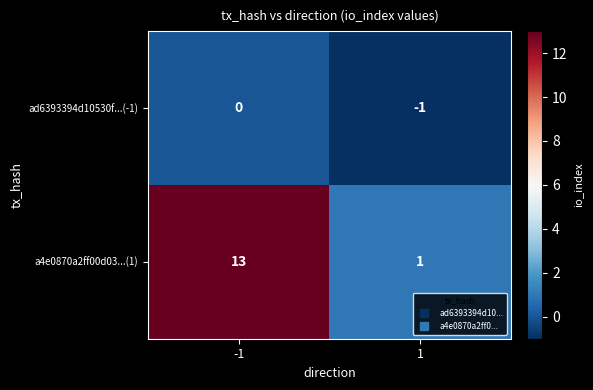

List the series in order of their overall mean, lowest first.

ad6393394d10530f...(-1), a4e0870a2ff00d03...(1)